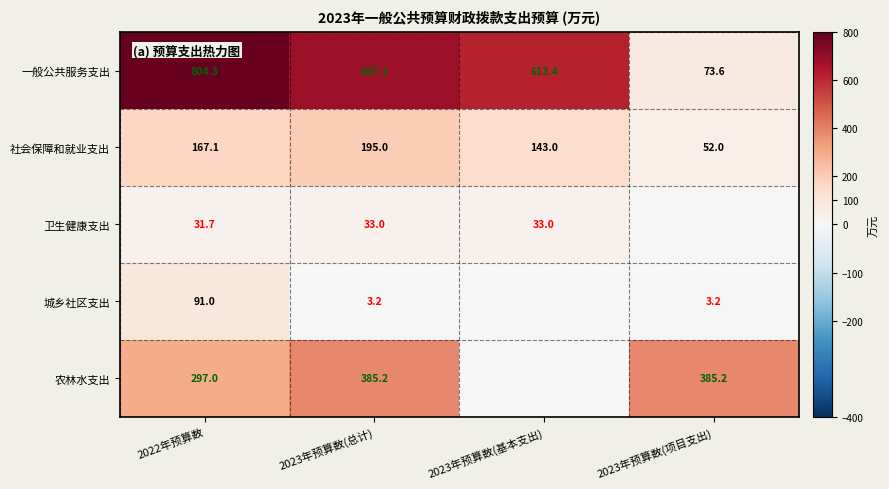

At which category does the chart reach its minimum across all series?

2023年预算数(项目支出)